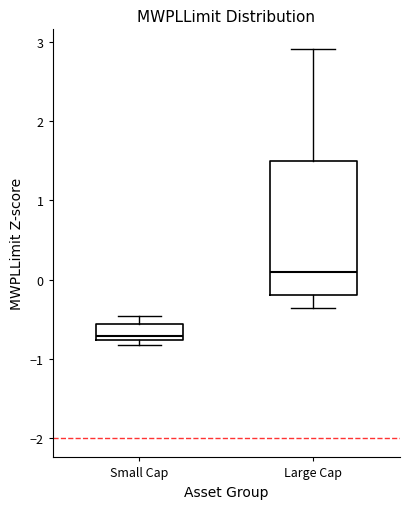

Which box is the tallest, from its lower edge to its upper edge?

Large Cap